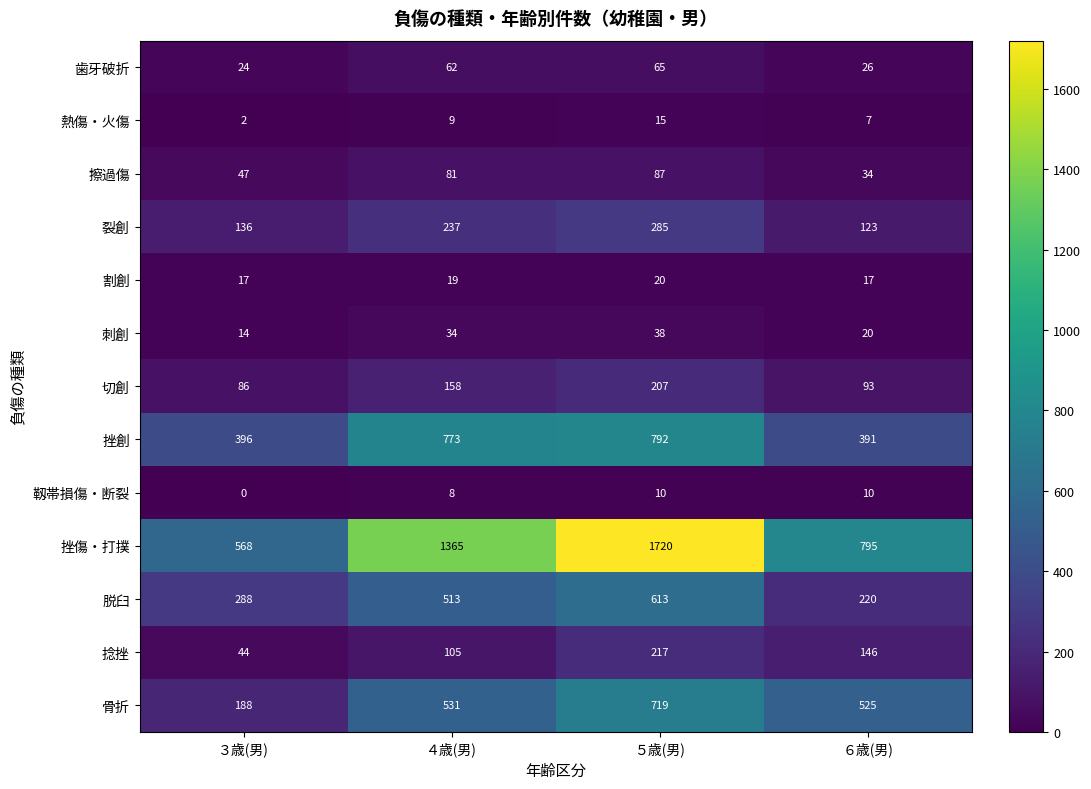

What is the spread (max minus min) of values at ５歳(男)?

1710